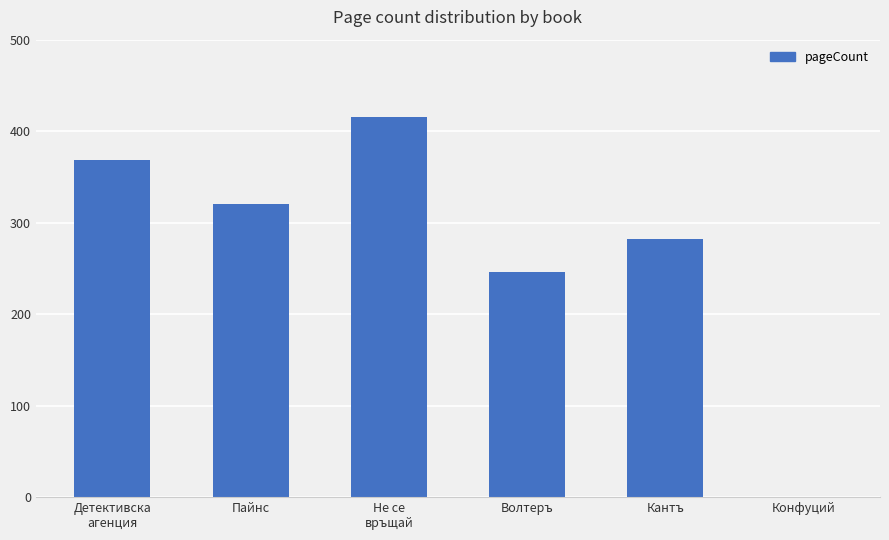

What is the maximum value shown in the chart?

416